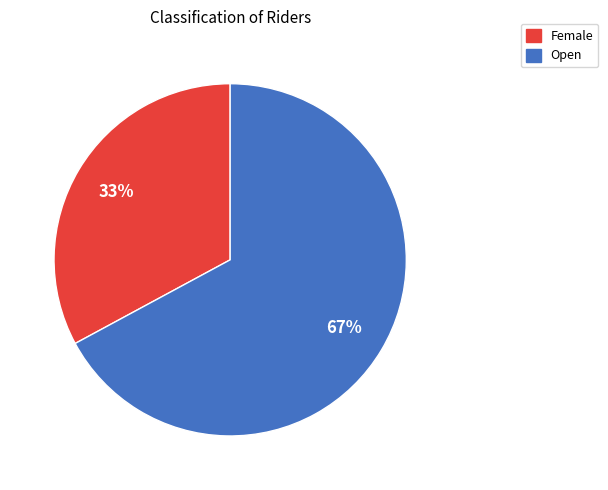

To the nearest percent, what portion does Female represent?

33%